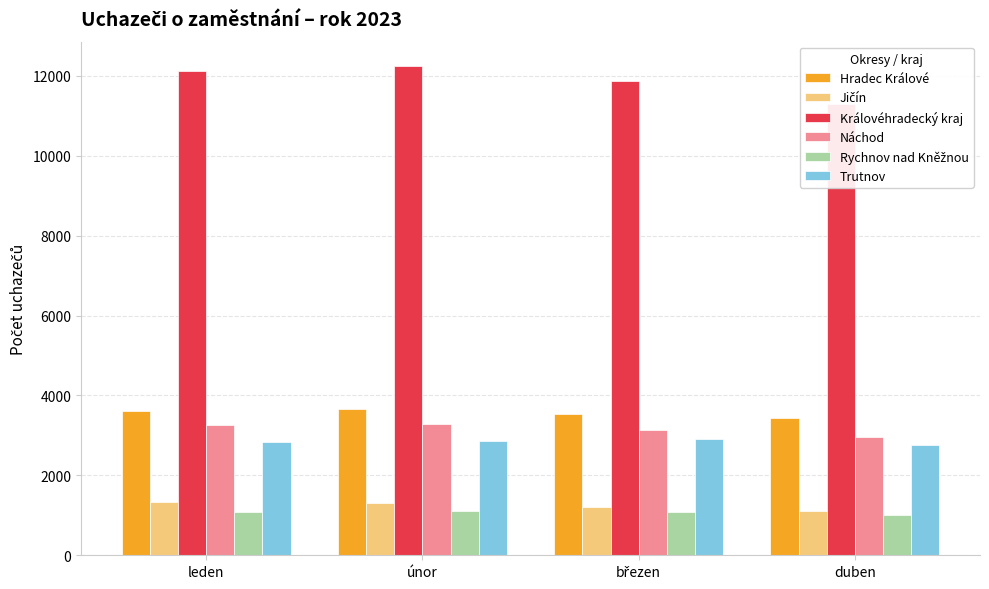

What is the value of the Jičín bar at the 2nd from the left?

1298